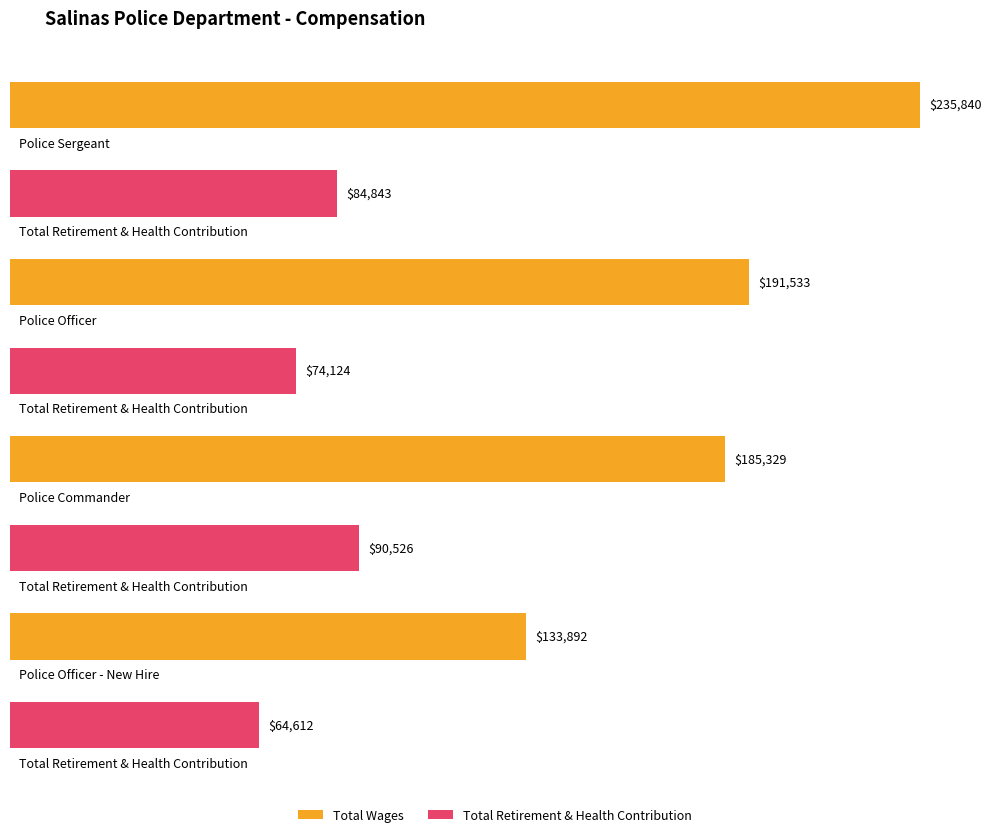

Count the number of categories in the chart.

4